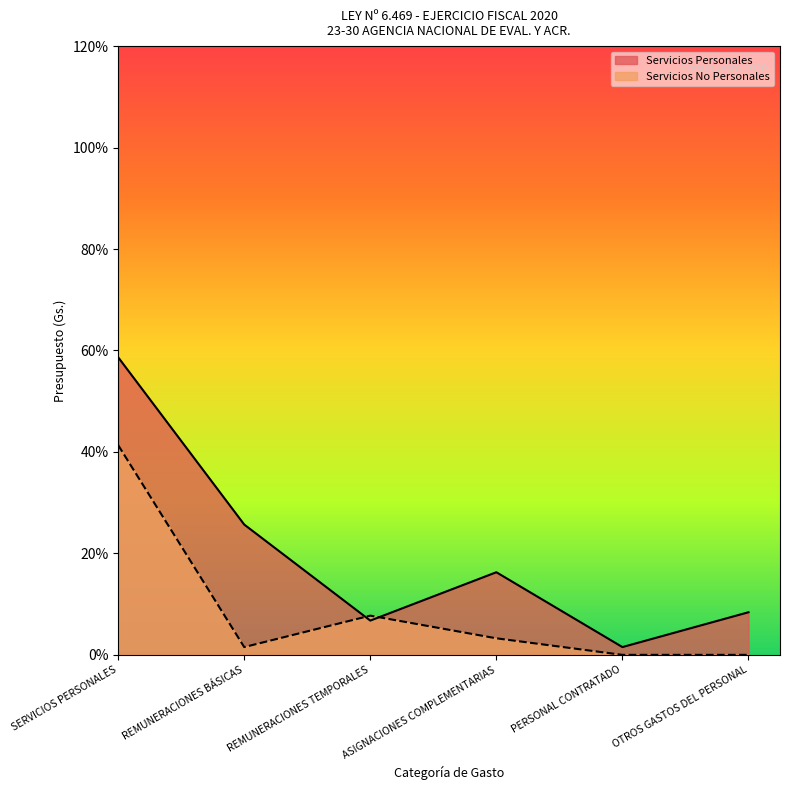

At PERSONAL CONTRATADO, list the series in order from smallest to largest.

Servicios No Personales, Servicios Personales